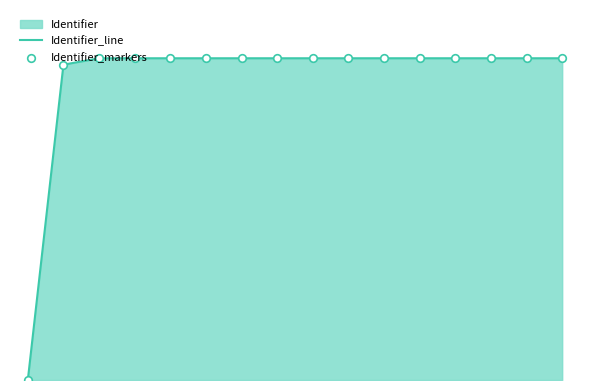

Which series contains the lowest Y value?

Identifier_line